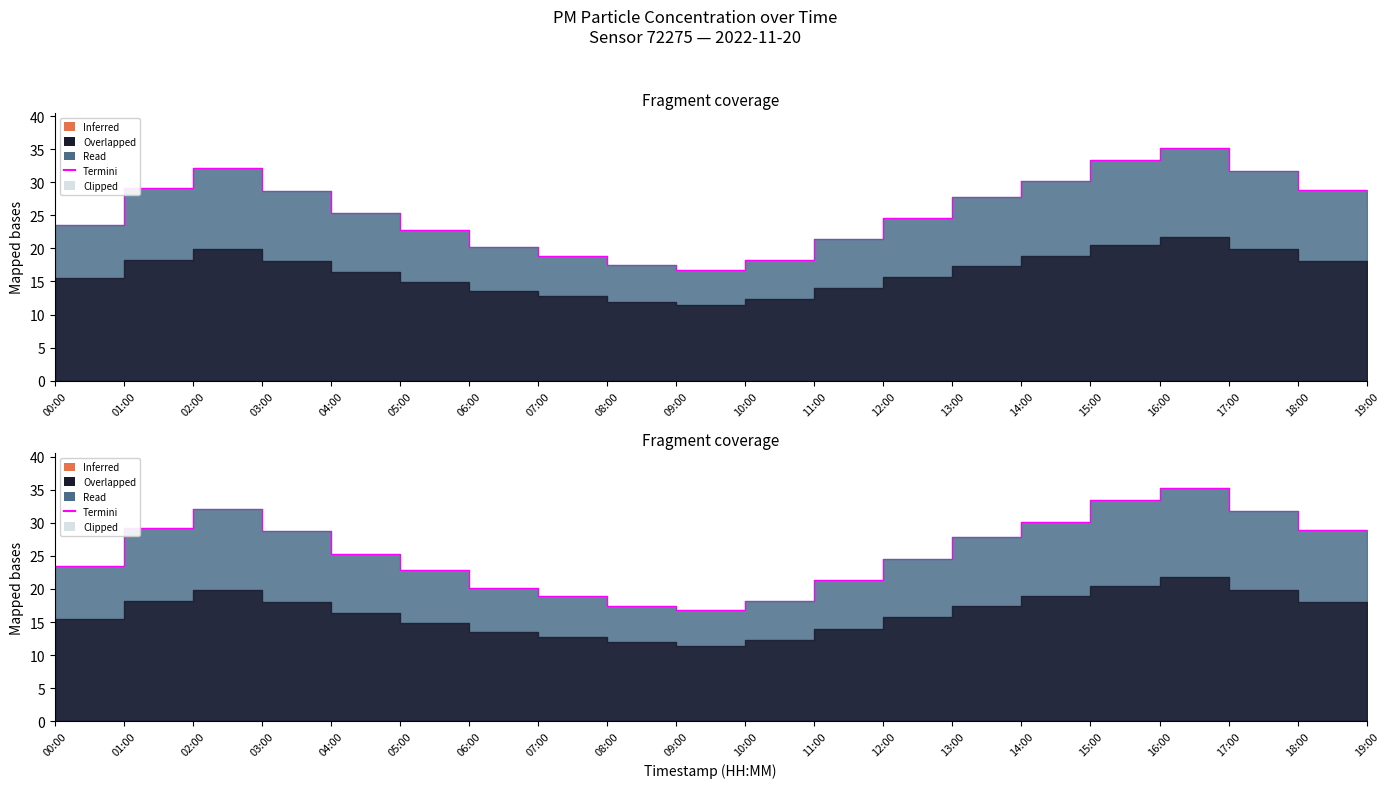

At which label is the value closest to 26?

19:00